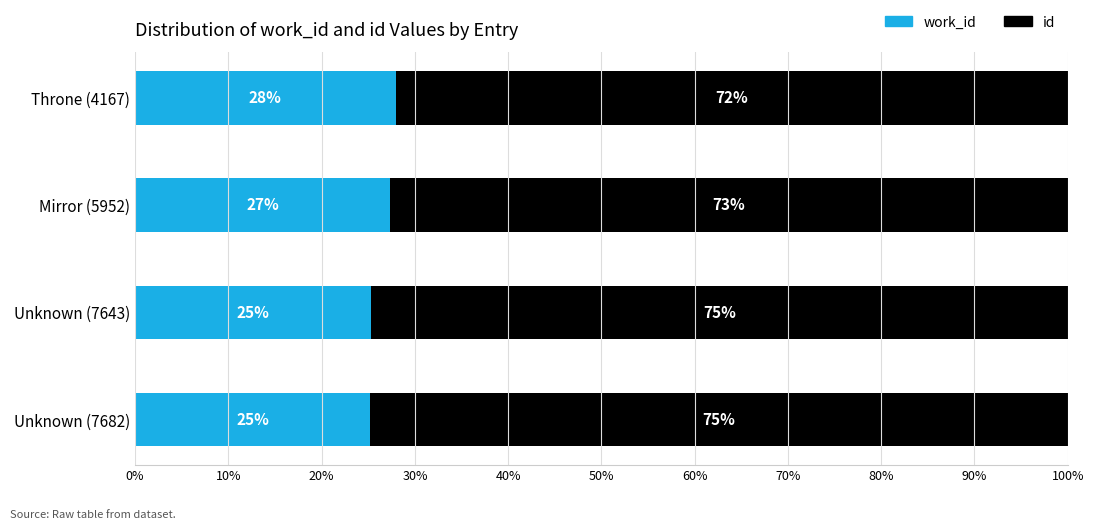

What is the total value across all series at Throne (4167)?

100.0